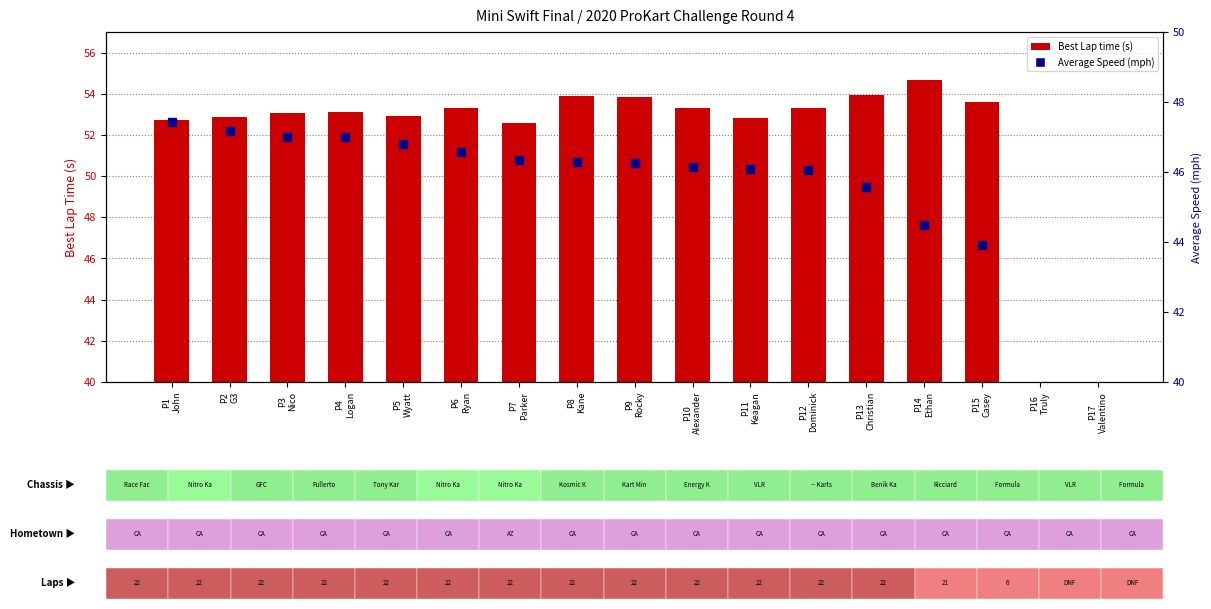

What is the total value across all series at P8
Kane?

100.1